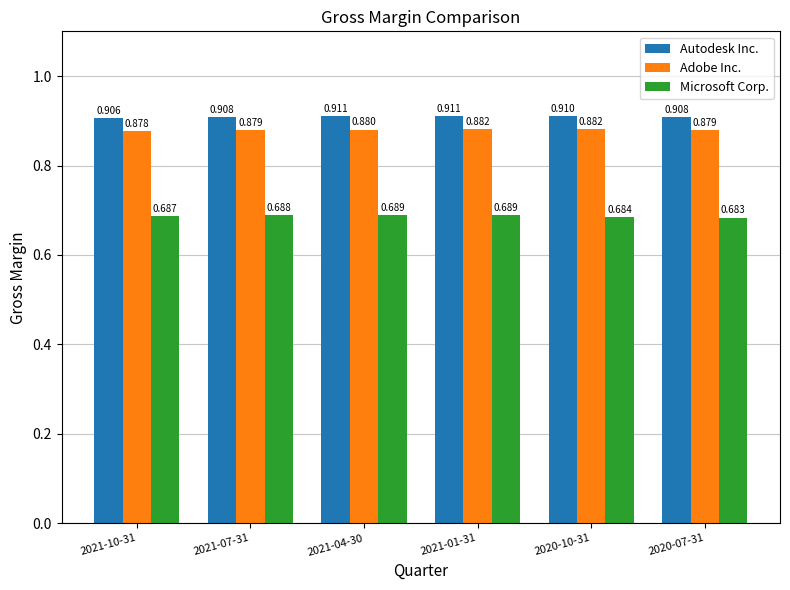

Is the value of Autodesk Inc. at 2021-07-31 greater than the value of Adobe Inc. at 2021-07-31?

Yes